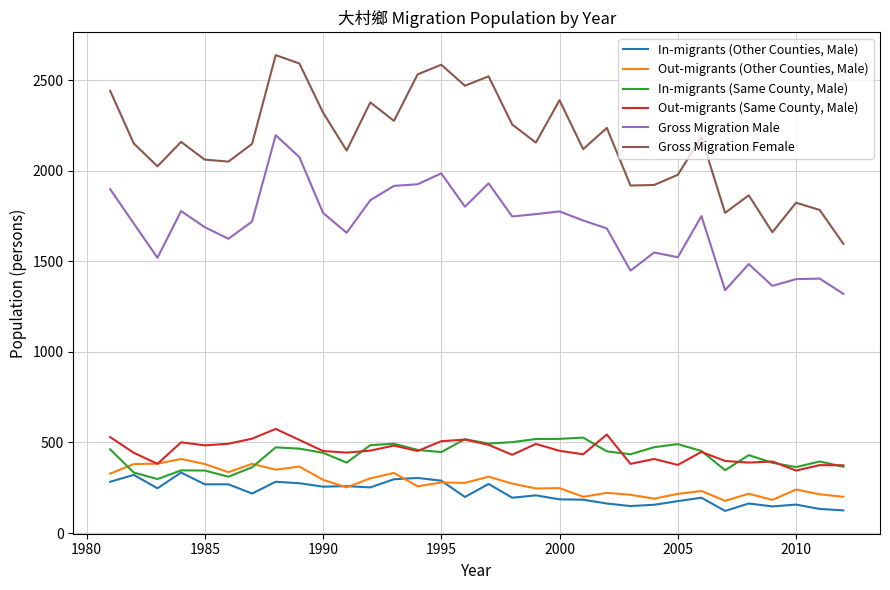

What is the lowest value of the In-migrants (Other Counties, Male) series?

122